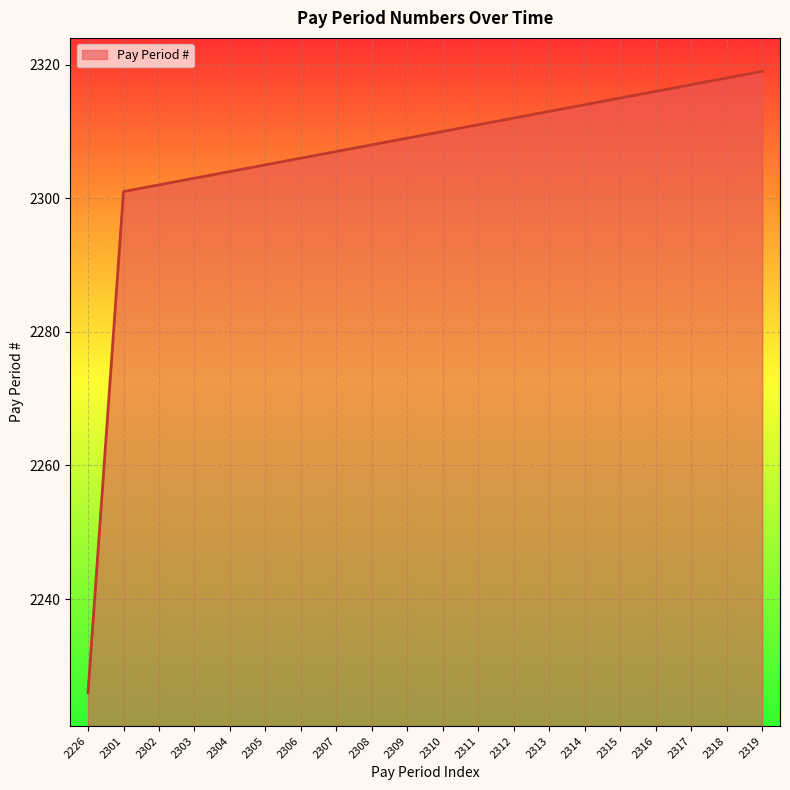

At which label is the value closest to 2272?

2301